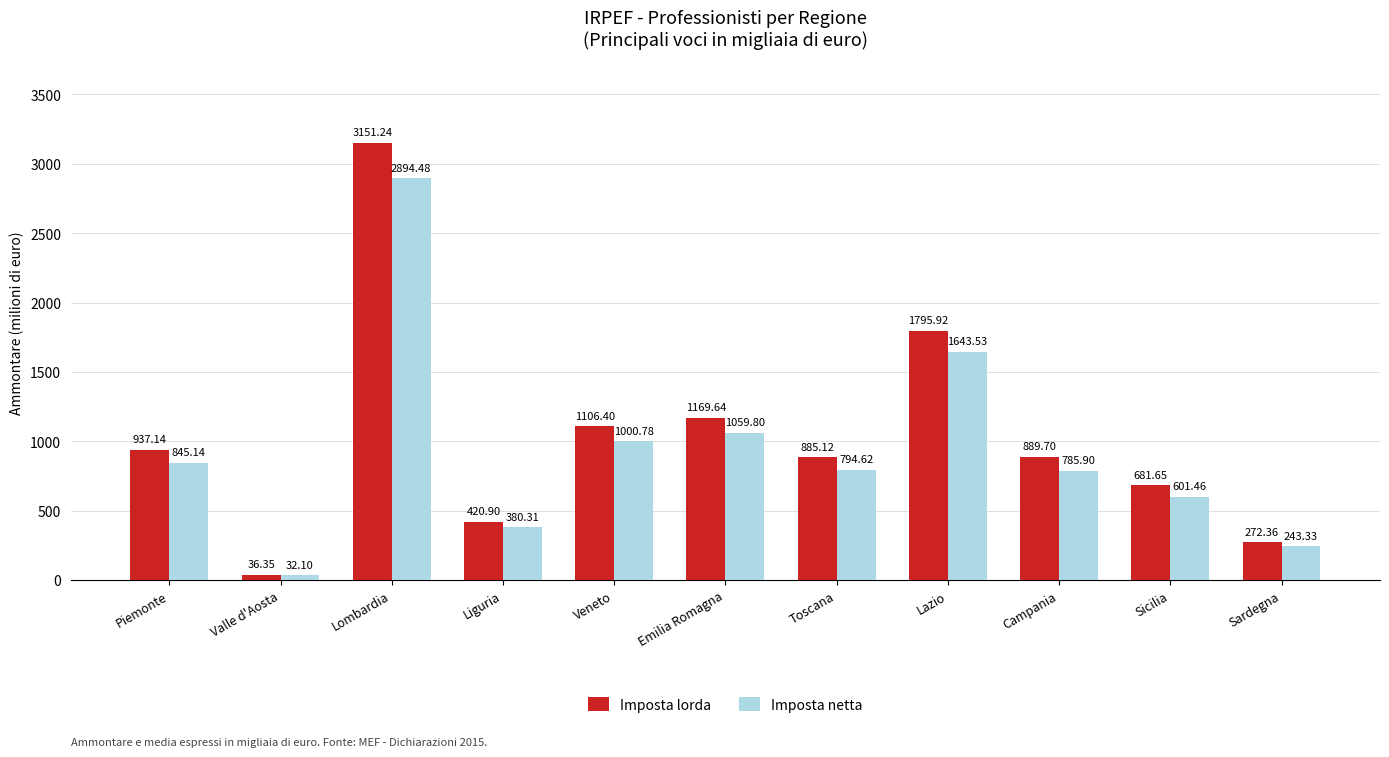

Where does the Imposta netta series first go above 794?

Piemonte